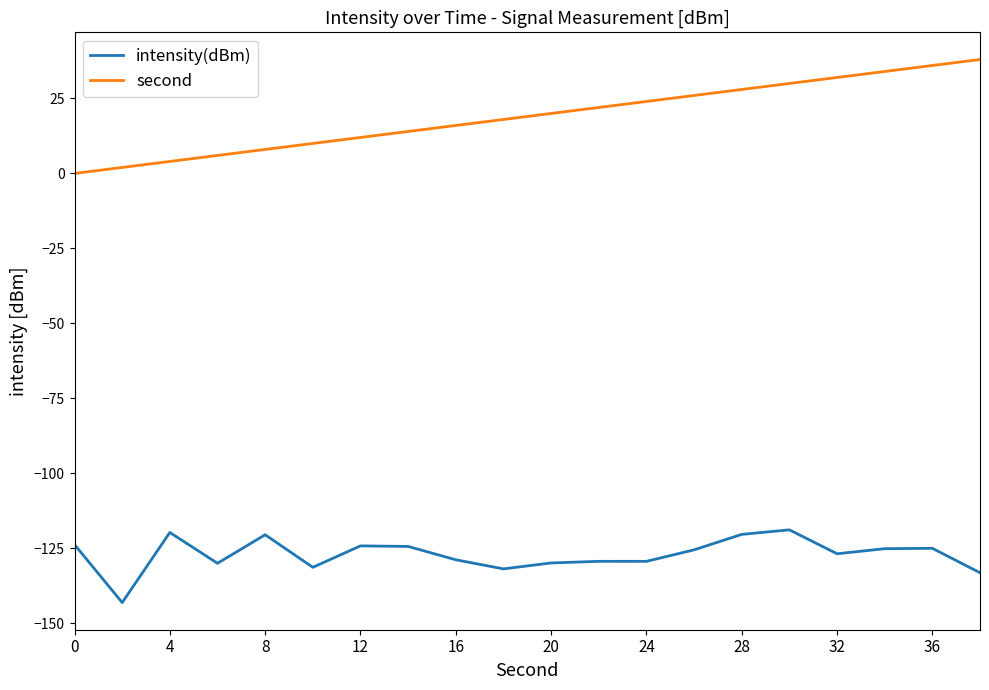

Which series has the widest spread of values?

second